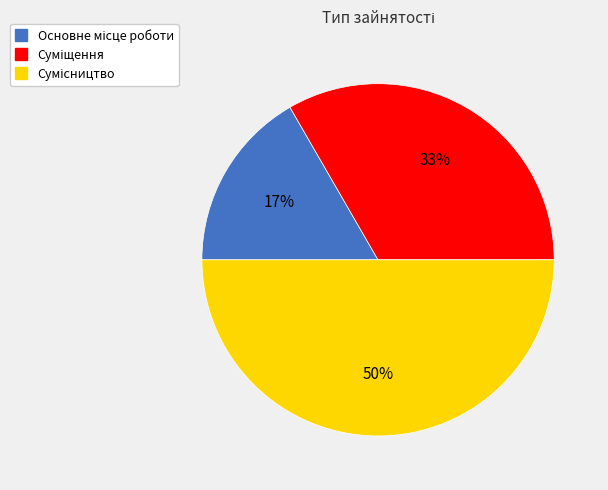

How many segments does this pie chart have?

3